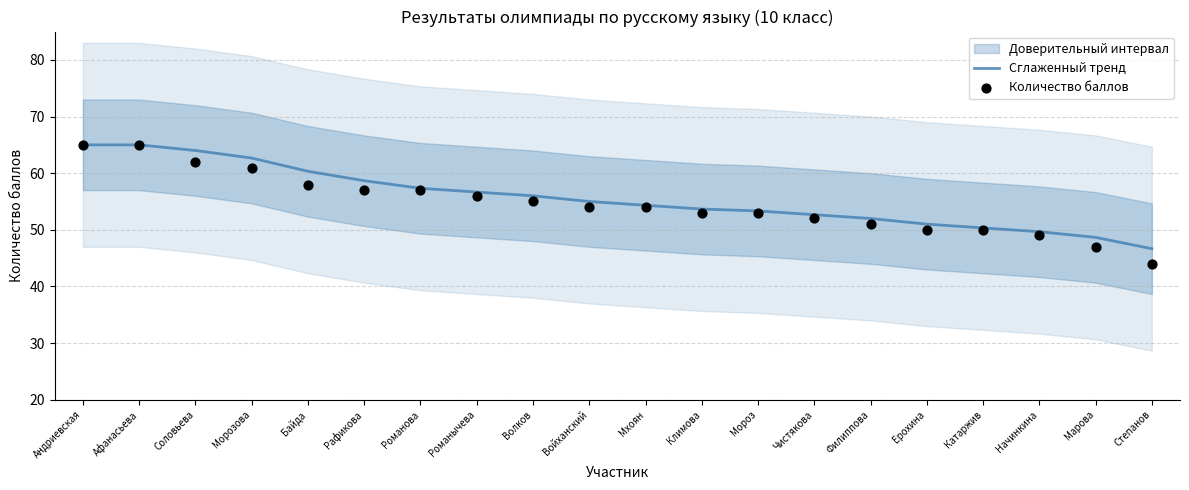

At which label does Сглаженный тренд reach its minimum?

Степанов